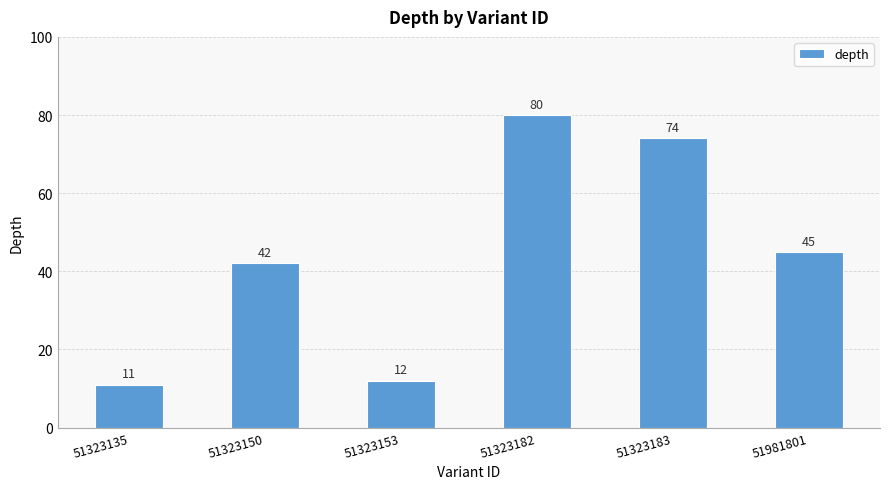

At which category does the chart reach its minimum across all series?

51323135